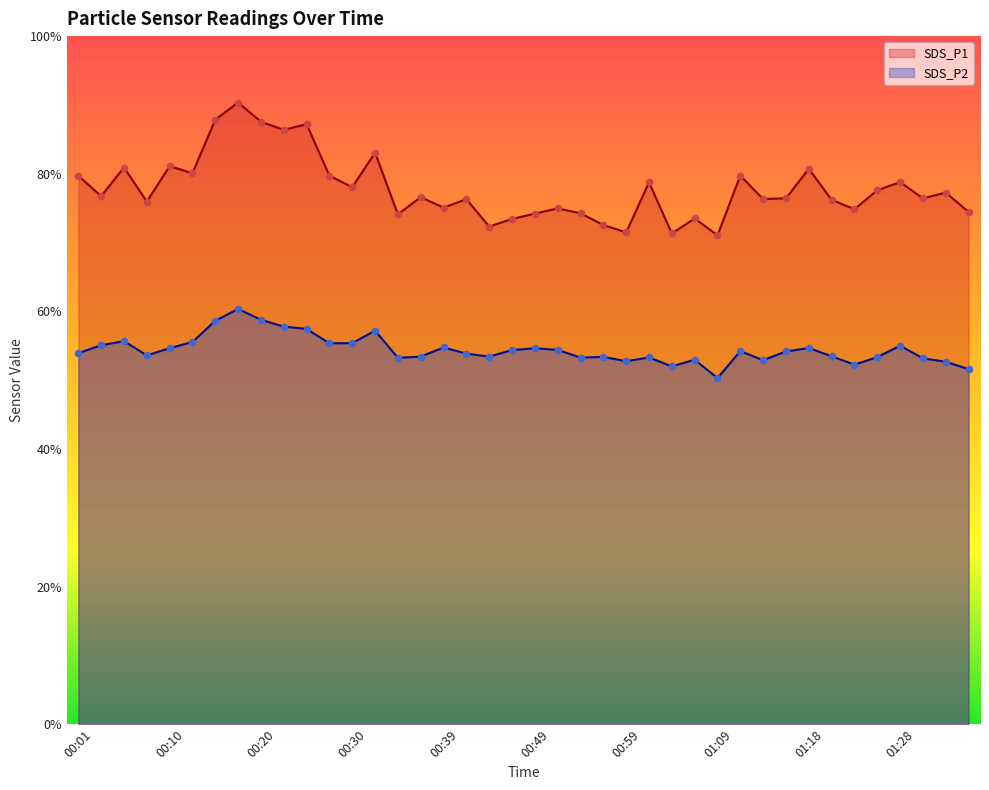

What are all the series names shown in the legend?

SDS_P1, SDS_P2